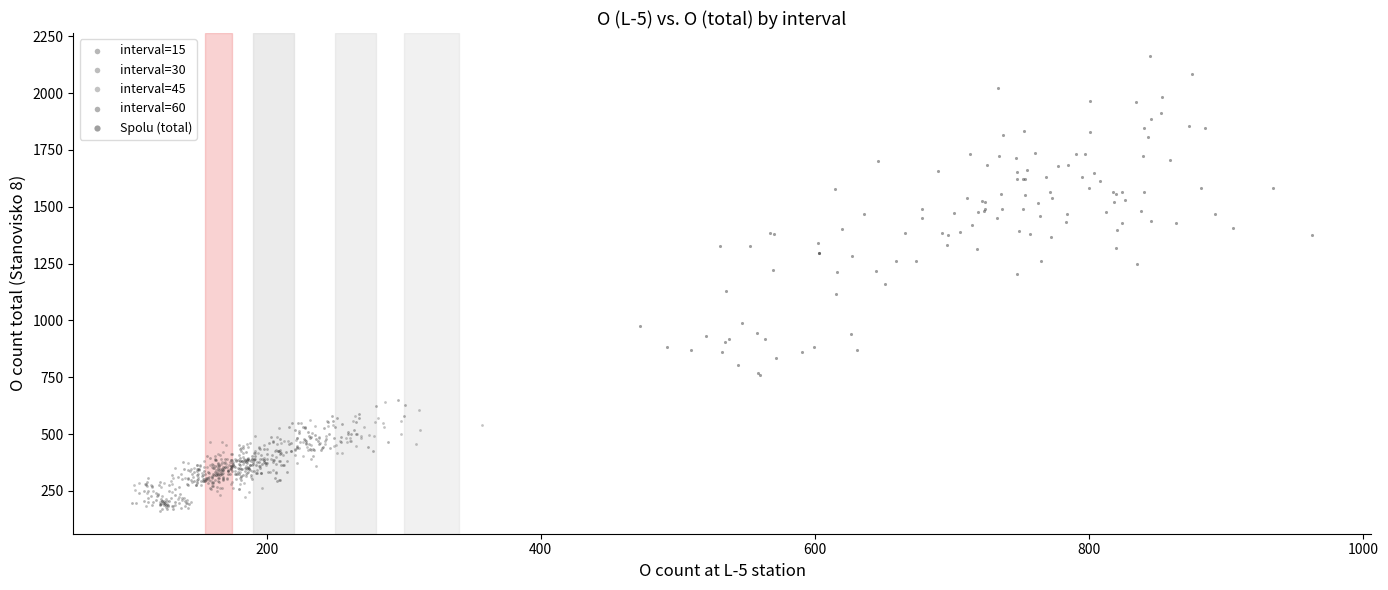

Which series reaches the maximum Y coordinate?

Spolu (total)